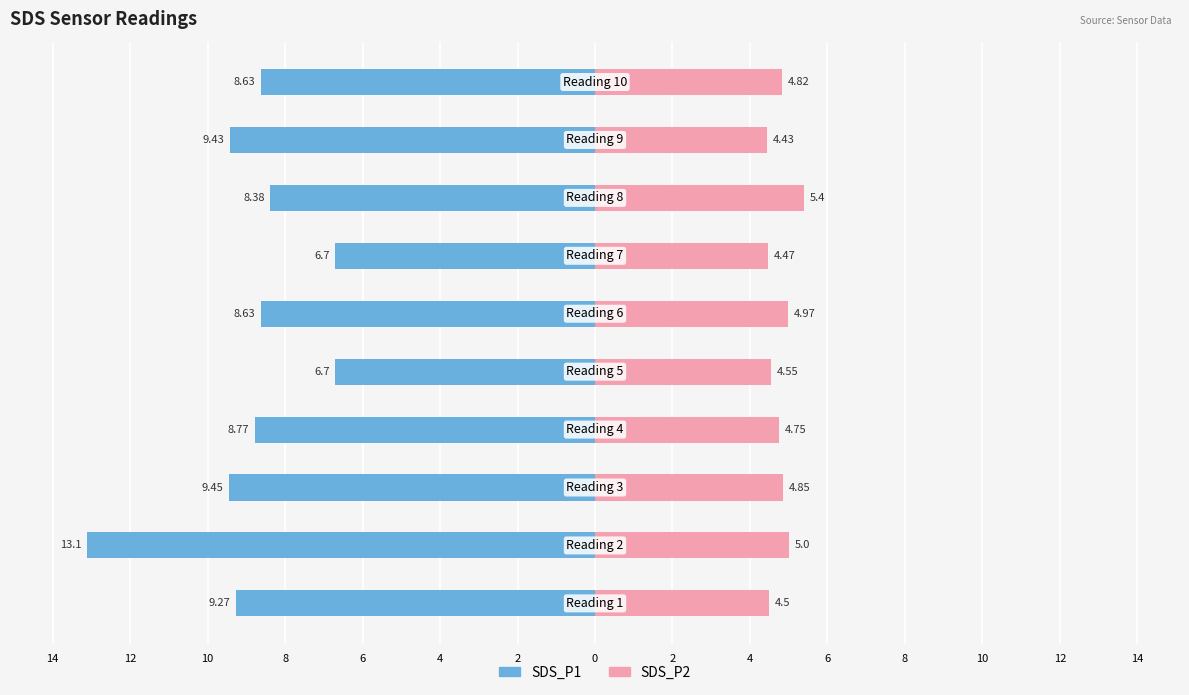

The SDS_P2 series shows 1.6 at 2. True or false?

False